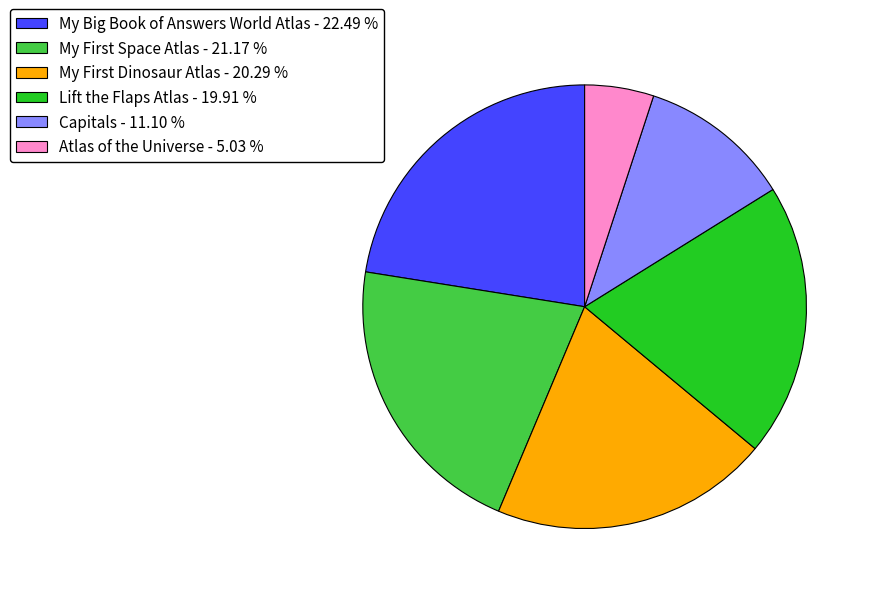

What is the ratio of the value at Capitals to the value at Atlas of the Universe?

2.2